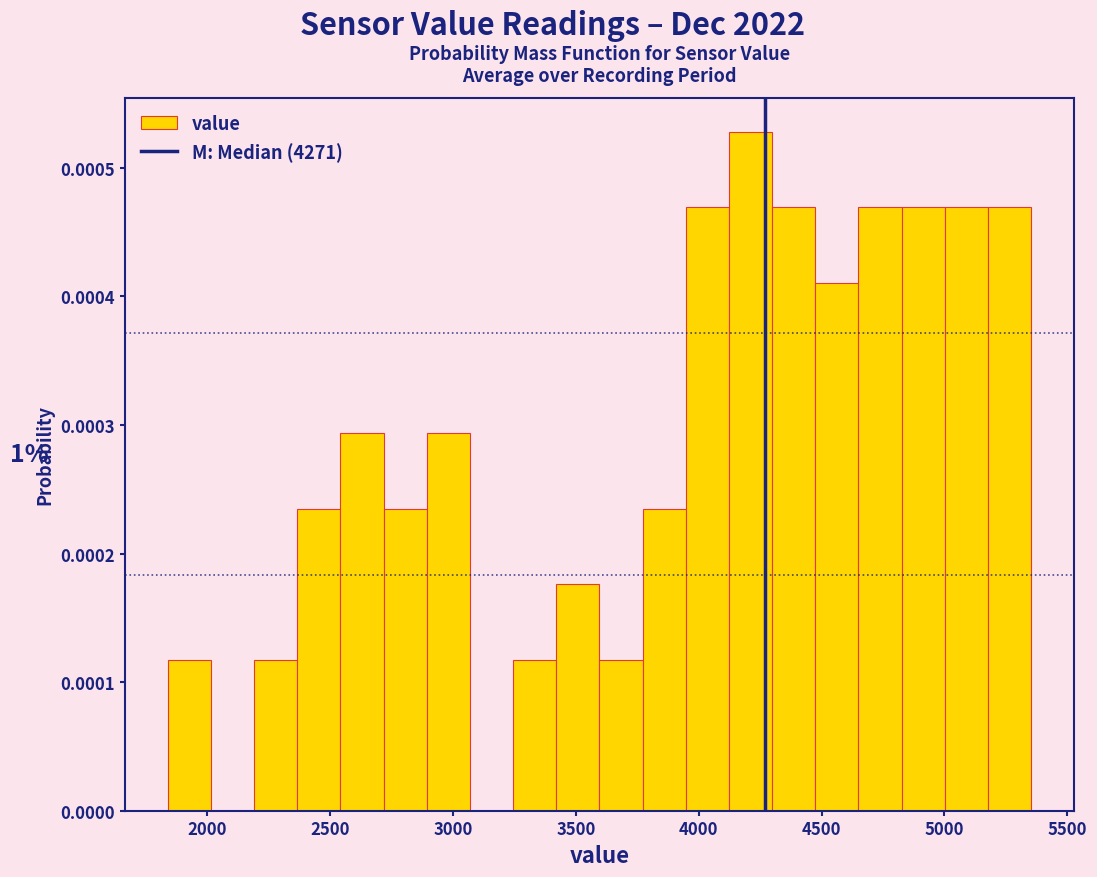

Around what value on the x-axis is the tallest bar? Give the approximate position of its centre, as read against the axis.

4200